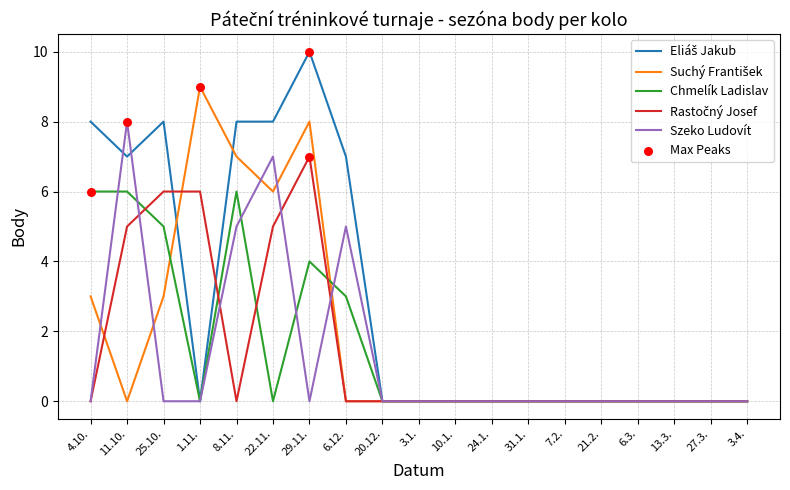

What position from the left is 22.11.?

6